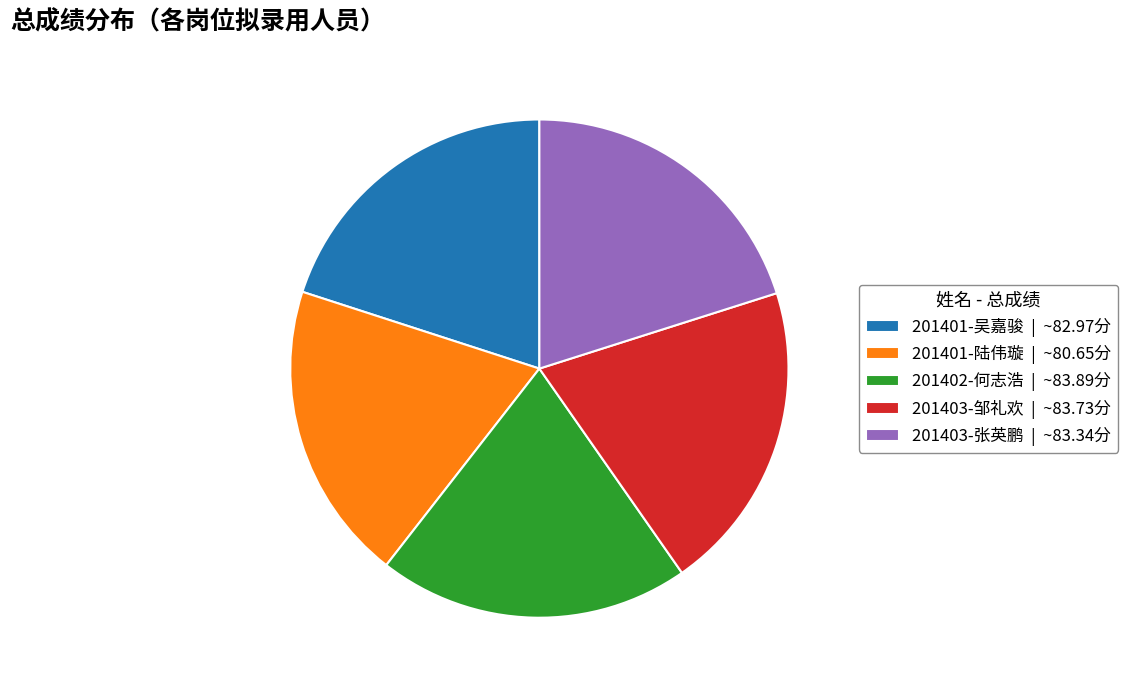

Is 201401-吴嘉骏 the majority of the pie?

No